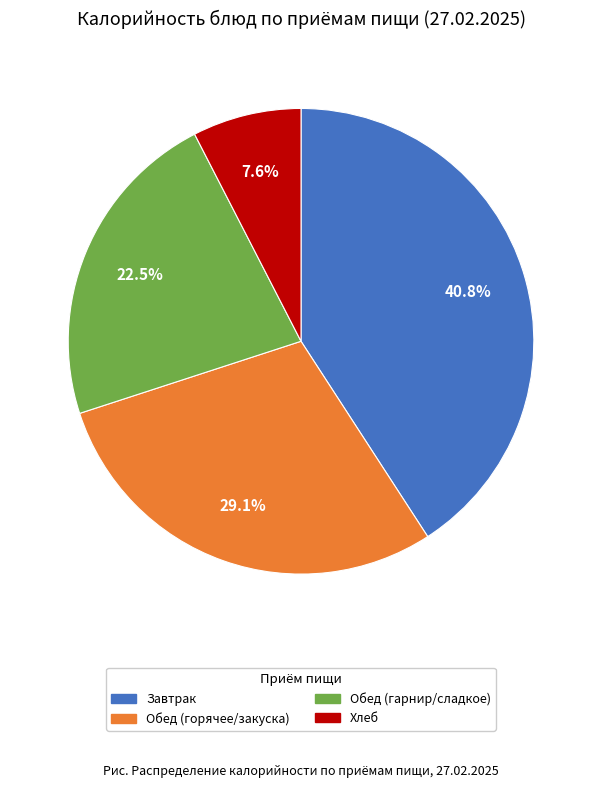

How many slices are in this pie chart?

4